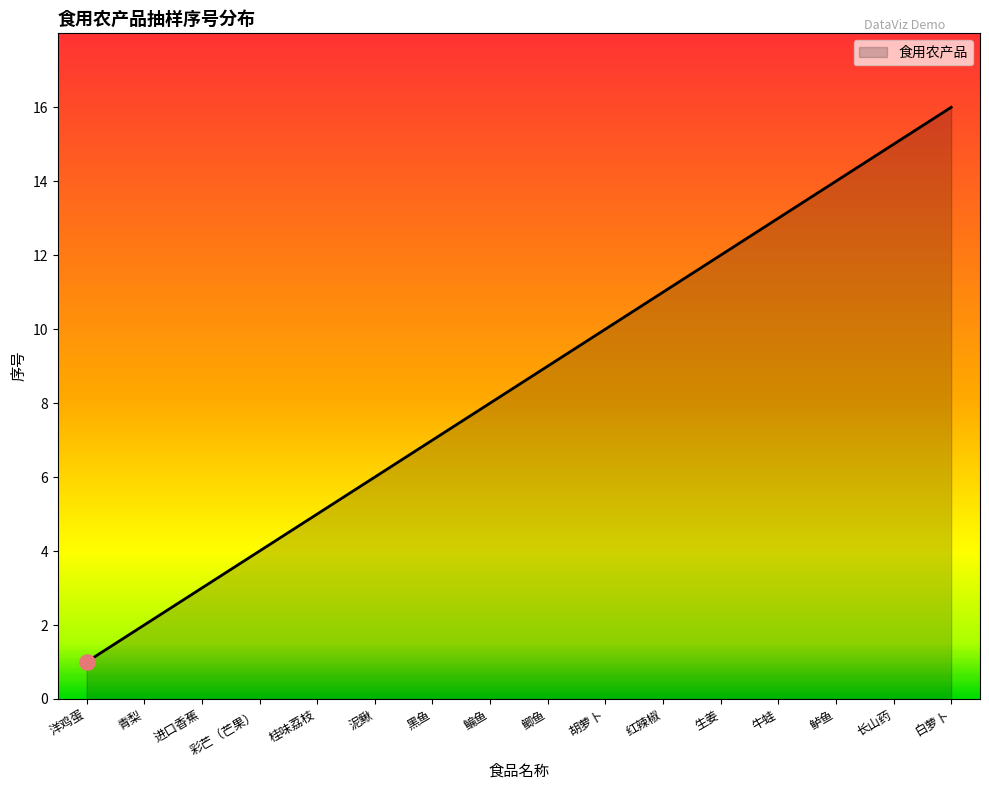

What is the change in value from 彩芒（芒果） to 长山药?

+11